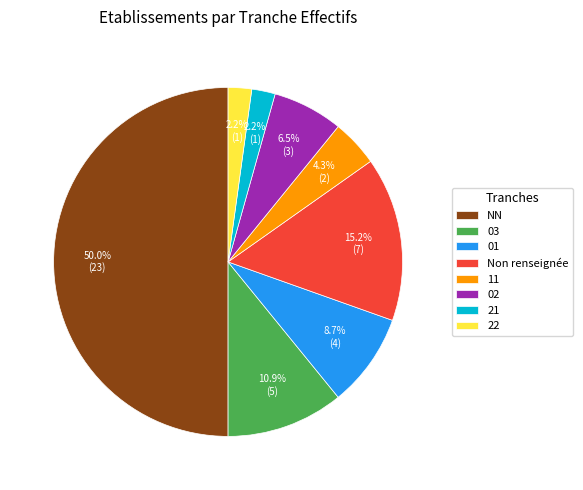

To the nearest percent, what percentage of the pie is 22?

2%